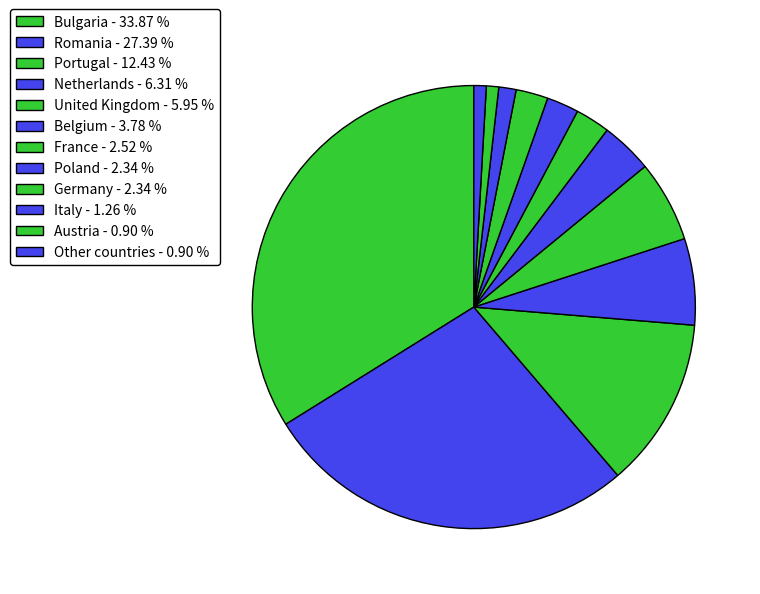

The Portugal slice represents 12% of the pie. True or false?

True